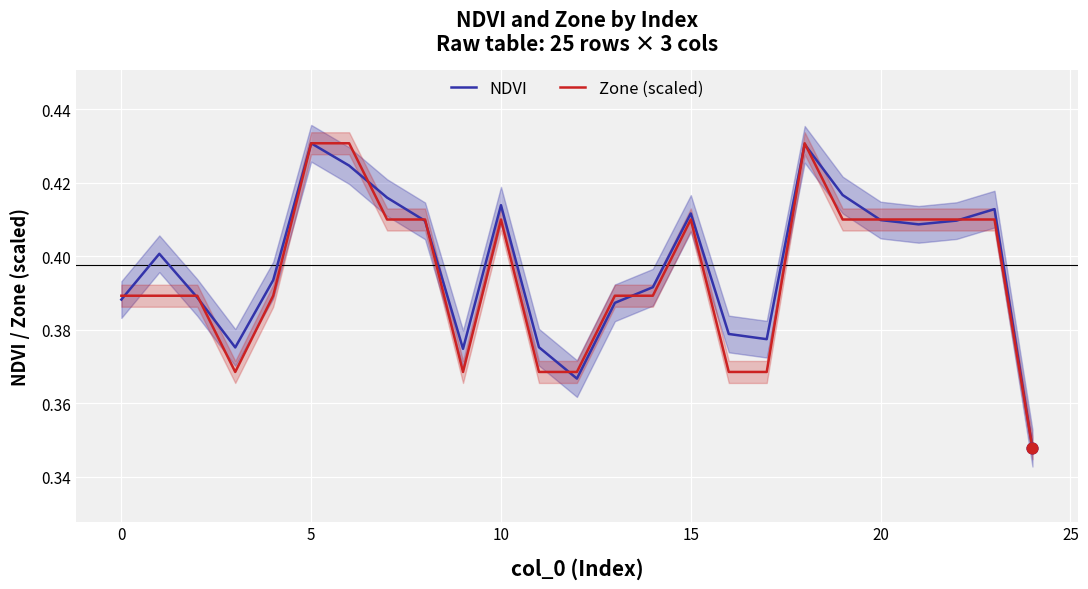

What are all the series names shown in the legend?

NDVI, Zone (scaled)